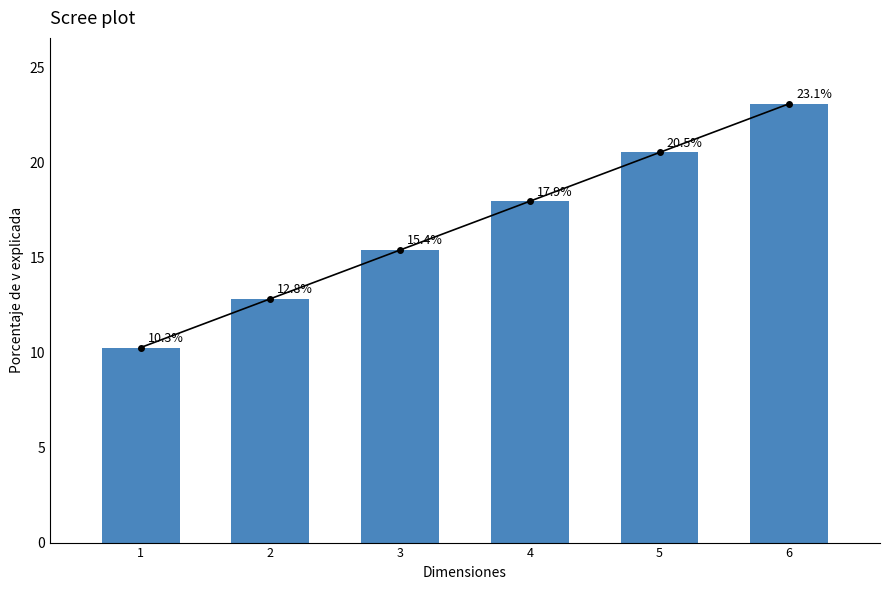

Which category has the lowest value across all series?

1